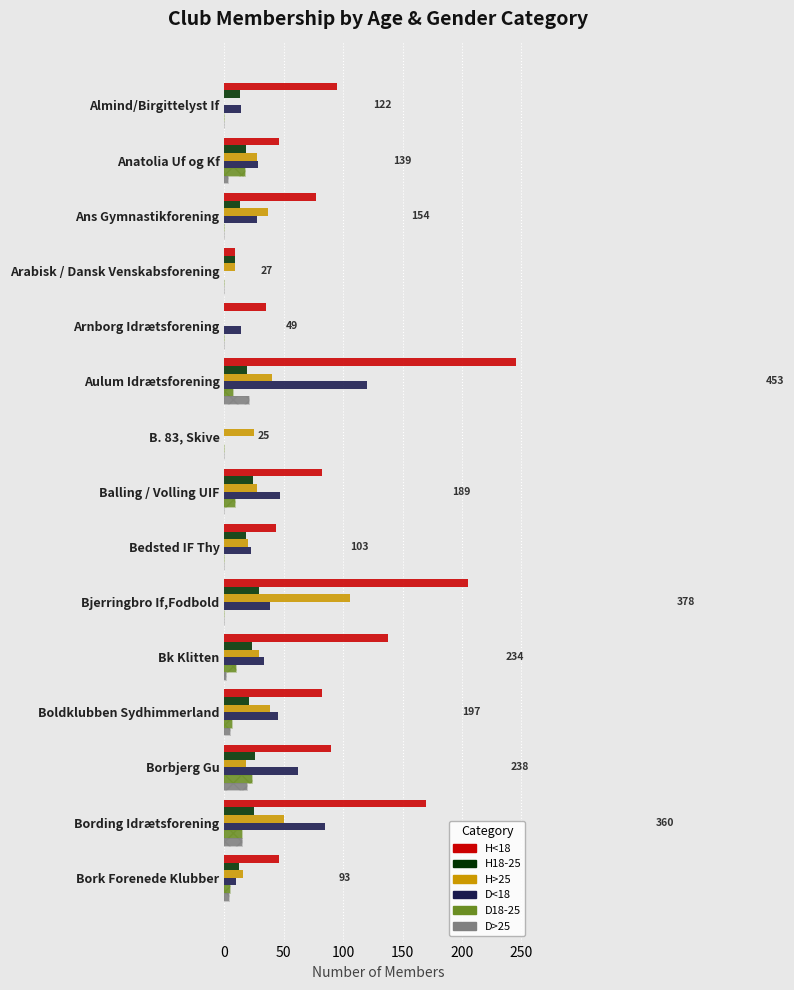

What is the sum of all H18-25 values?

250